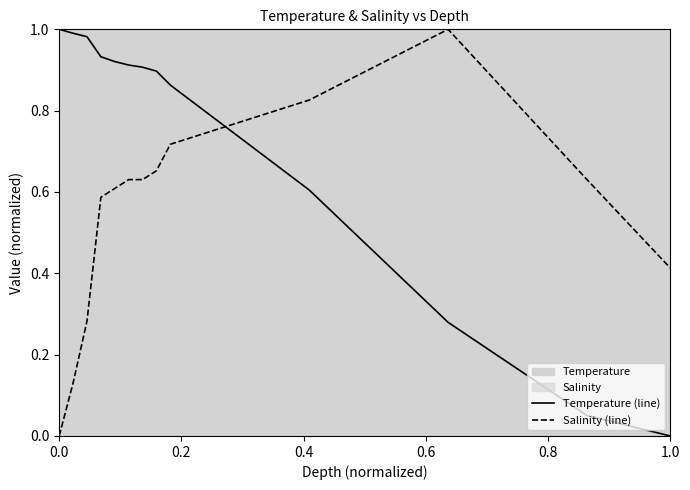

What is the average value of the Temperature (line) series?

0.7